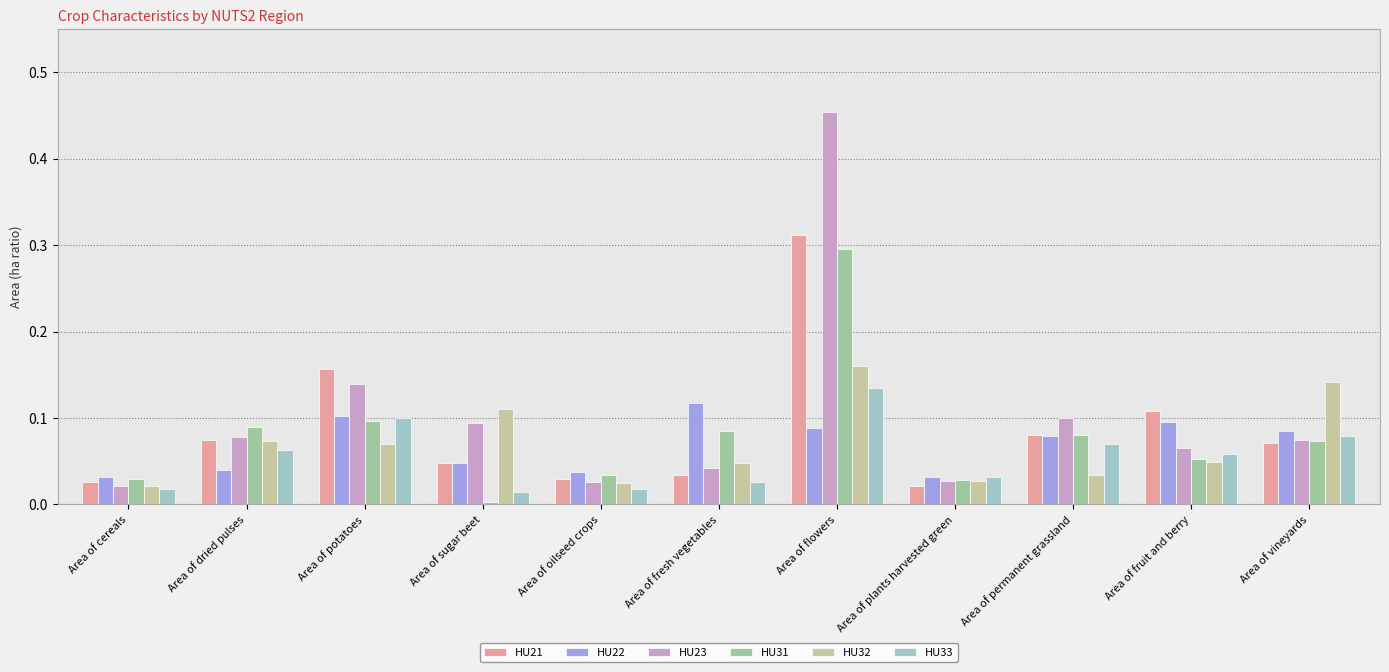

What position from the left is Area of dried pulses?

2